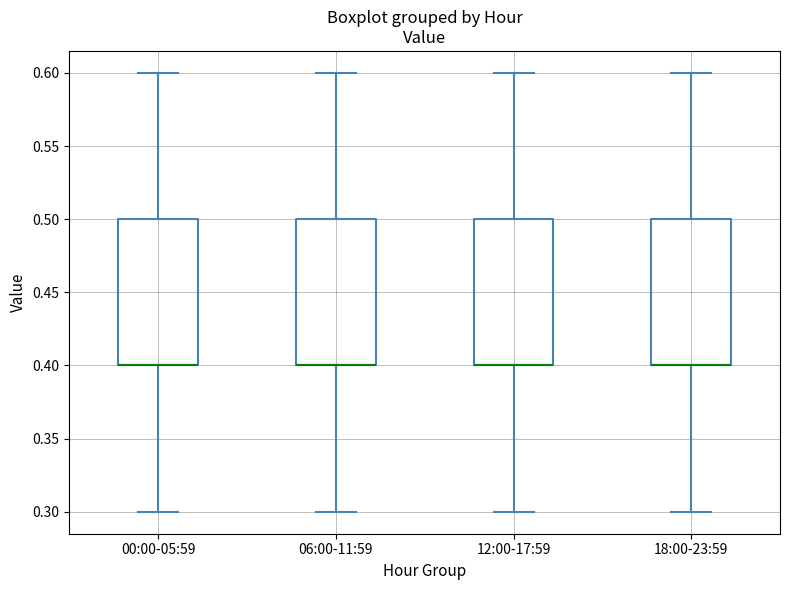

Reading left to right, read every box against the y-axis: the position of its median line, the range the box covers, and the ends of its whiskers. The values are not printed on the chart, so give them approximately, as read against the axis.

00:00-05:59: median 0.4 (drawn on the box's lower edge), box 0.4 to 0.5, whiskers 0.3 to 0.6
06:00-11:59: median 0.4 (drawn on the box's lower edge), box 0.4 to 0.5, whiskers 0.3 to 0.6
12:00-17:59: median 0.4 (drawn on the box's lower edge), box 0.4 to 0.5, whiskers 0.3 to 0.6
18:00-23:59: median 0.4 (drawn on the box's lower edge), box 0.4 to 0.5, whiskers 0.3 to 0.6